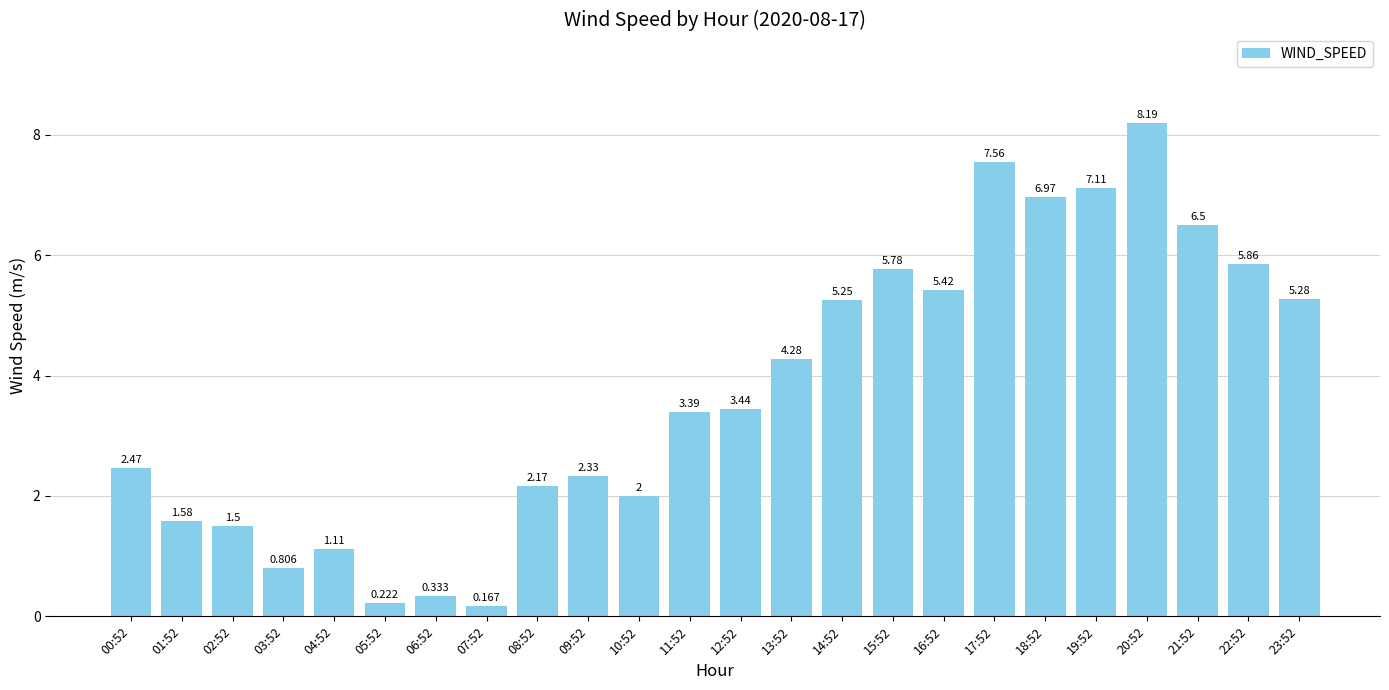

The chart shows a value of 9.9 at 18:52. True or false?

False